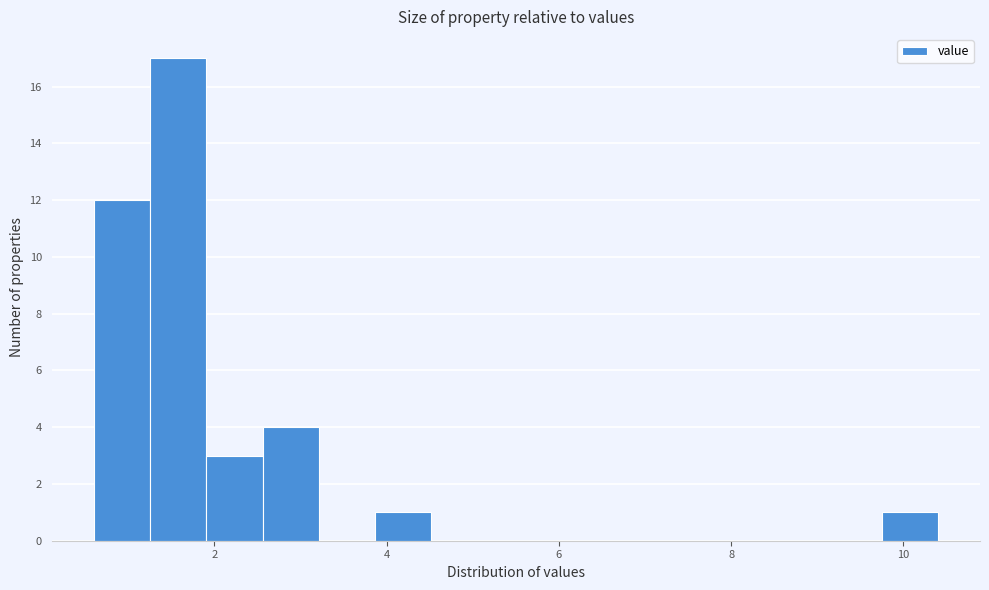

Around what value on the x-axis is the tallest bar? Give the approximate position of its centre, as read against the axis.

1.6